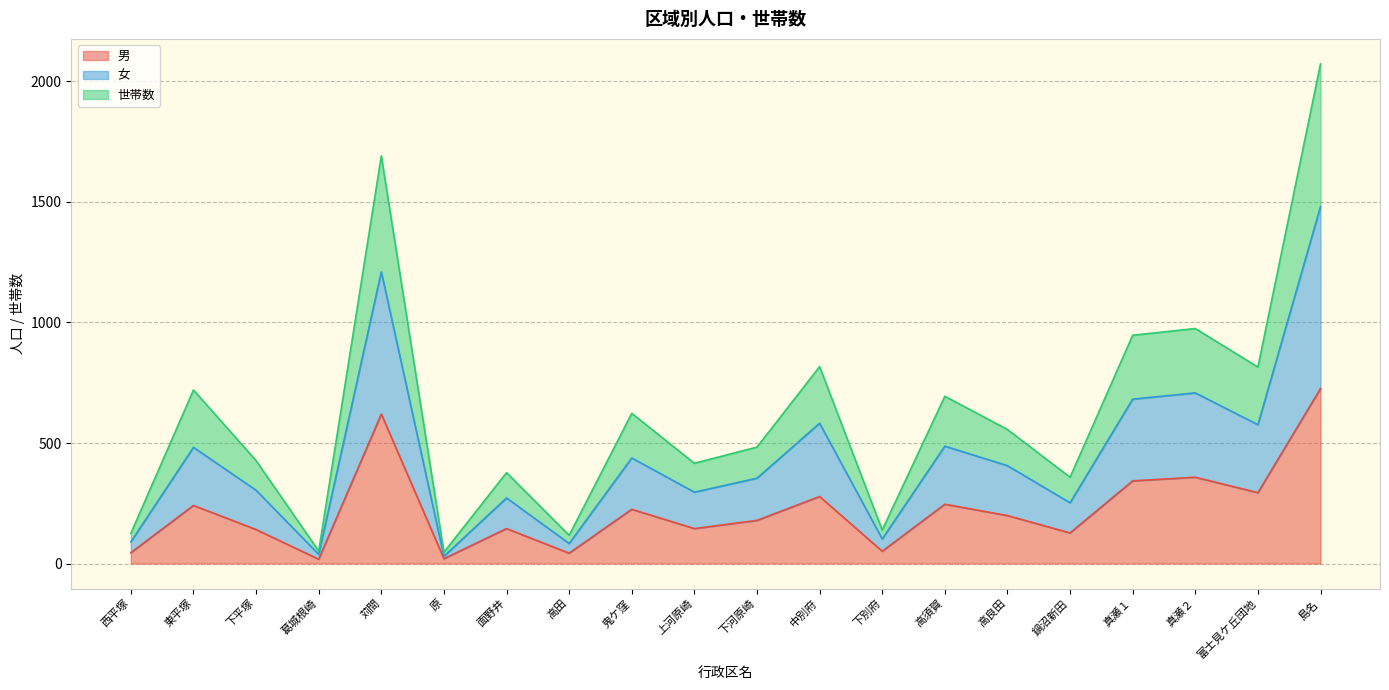

What is the label of the 17th point from the right?

葛城根崎